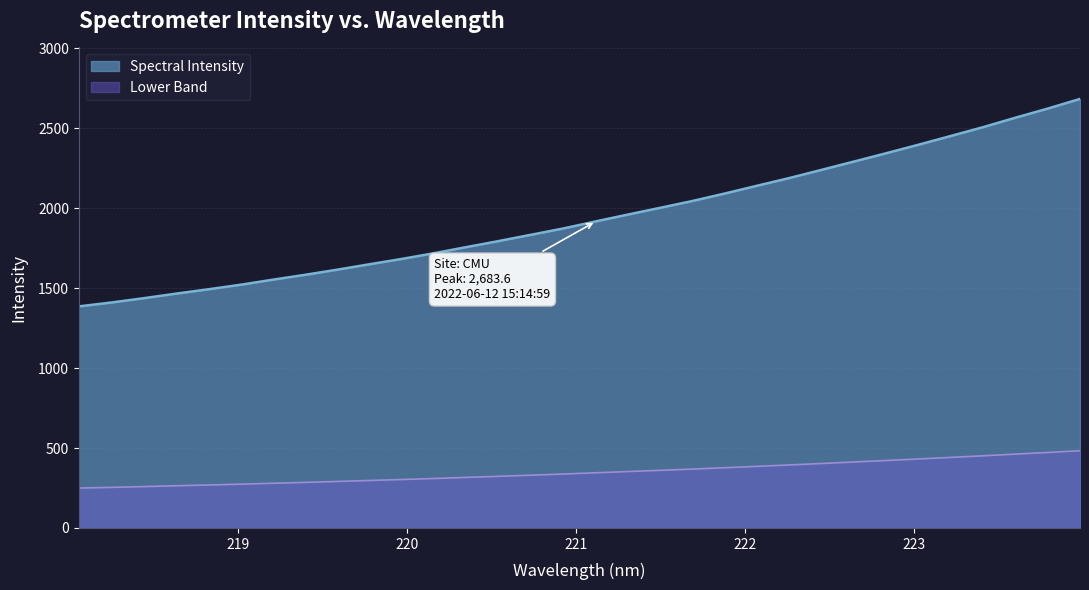

List the labels in order of value, smallest first.

218.0596, 218.2508, 218.442, 218.6332, 218.8244, 219.0156, 219.2067, 219.3979, 219.589, 219.7801, 219.9712, 220.1623, 220.3533, 220.5444, 220.7354, 220.9264, 221.1174, 221.3083, 221.4993, 221.6902, 221.8812, 222.0721, 222.263, 222.4538, 222.6447, 222.8355, 223.0264, 223.2172, 223.408, 223.5987, 223.7895, 223.9802